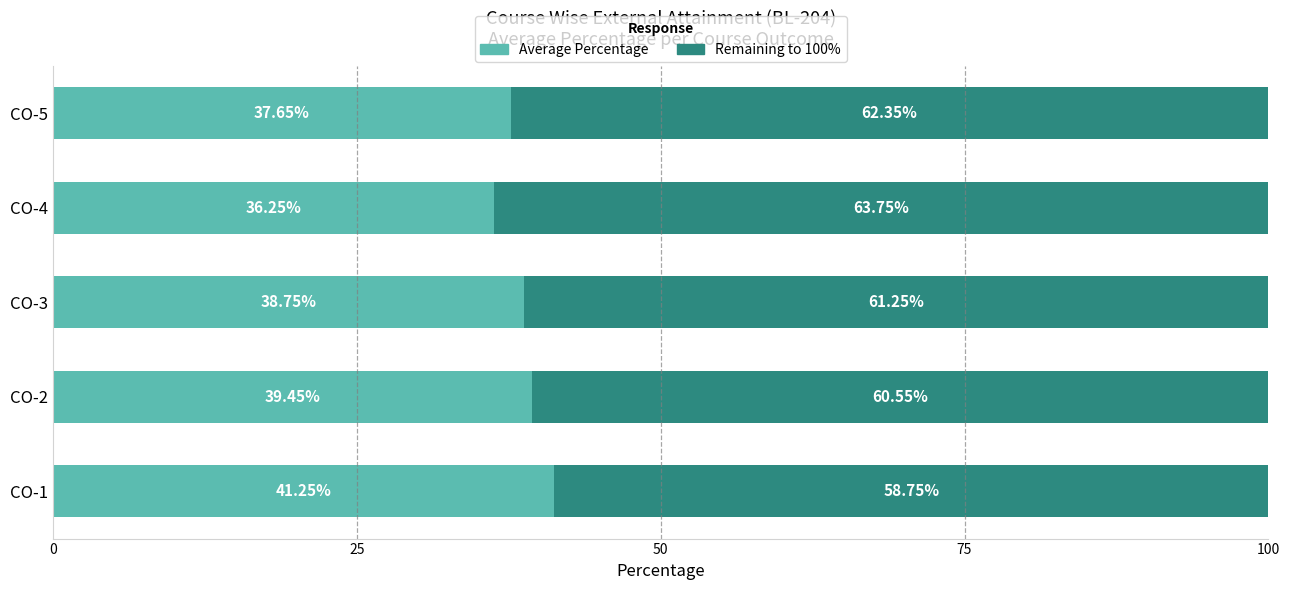

What is the total value across all series at CO-5?

100.0